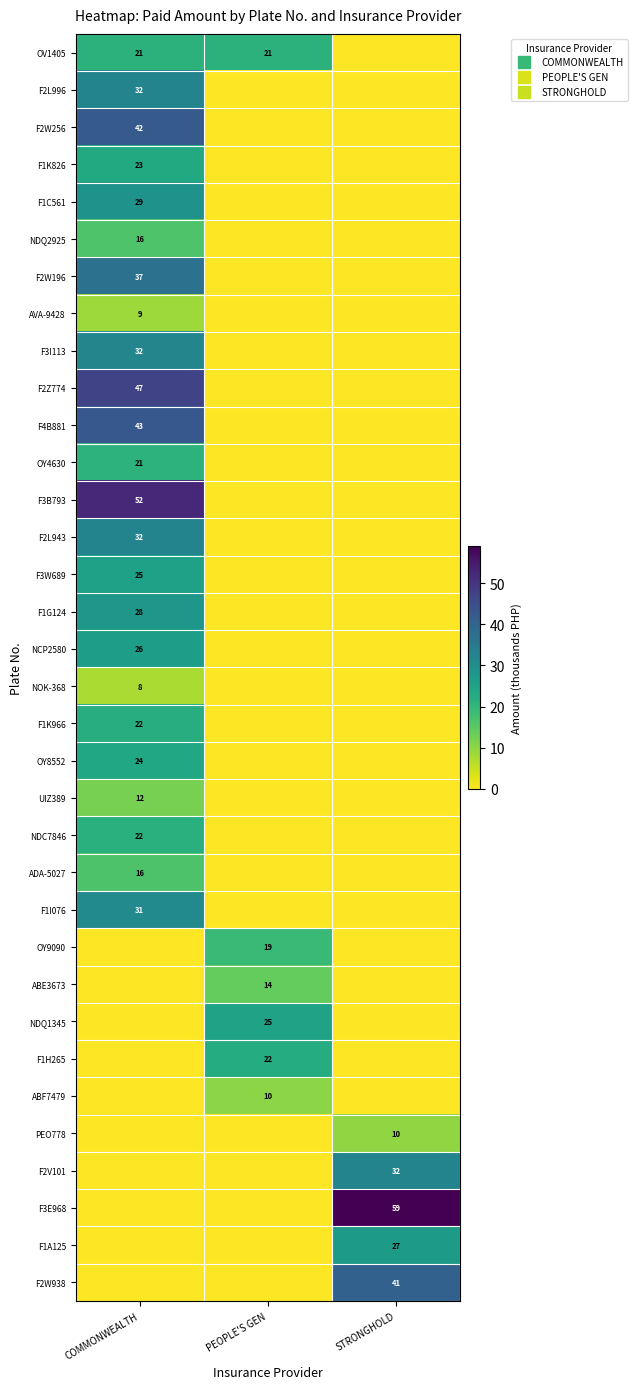

At which label is row_24 closest to 9?

COMMONWEALTH